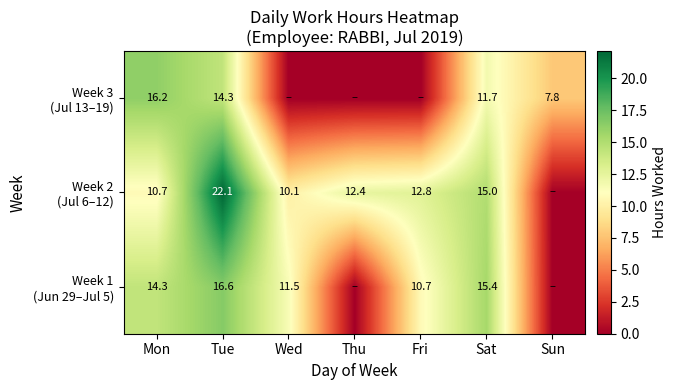

What is the difference between the highest and lowest values at Sat?

3.7